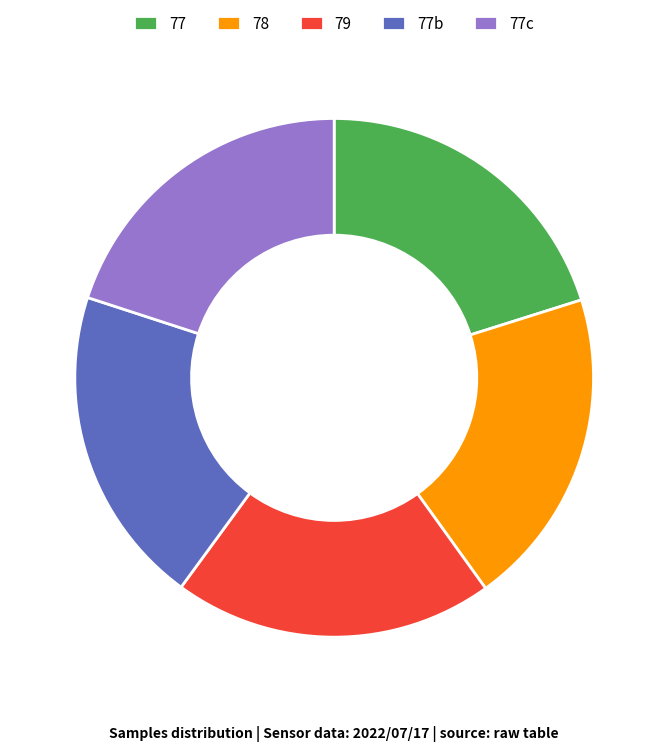

Is there a majority slice in this chart?

No